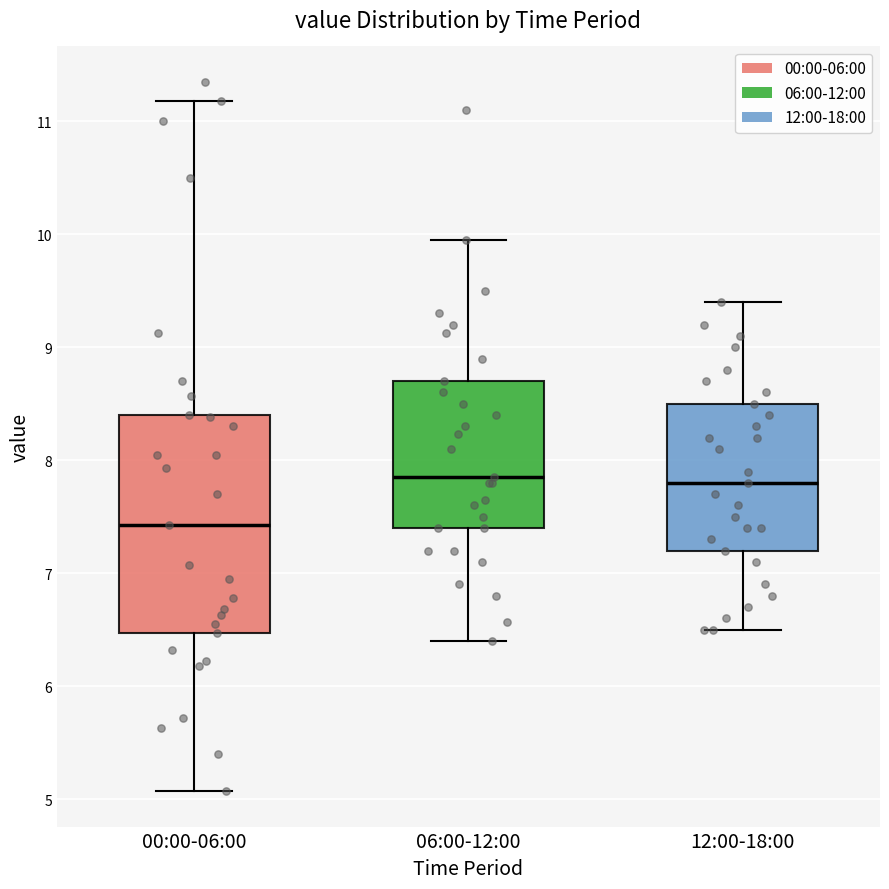

Reading left to right, read every box against the y-axis: the position of its median line, the range the box covers, and the ends of its whiskers. The values are not printed on the chart, so give them approximately, as read against the axis.

00:00-06:00: median 7.4, box 6.5 to 8.4, whiskers 5.1 to 11.2
06:00-12:00: median 7.9, box 7.4 to 8.7, whiskers 6.4 to 10.0
12:00-18:00: median 7.8, box 7.2 to 8.5, whiskers 6.5 to 9.4